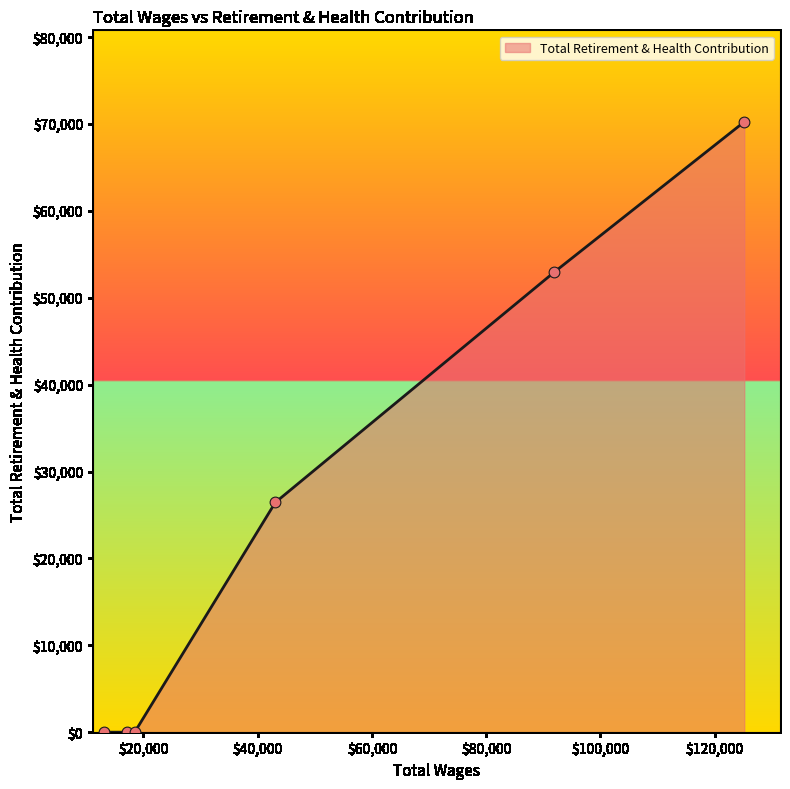

What is the sum of all values?

149659